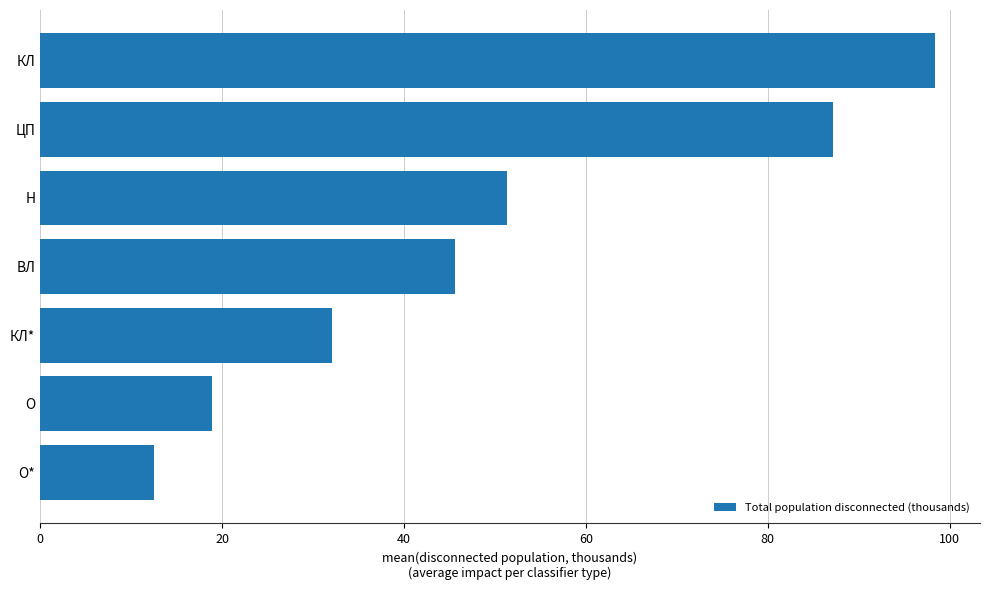

What value does the data have at КЛ*?

32.1